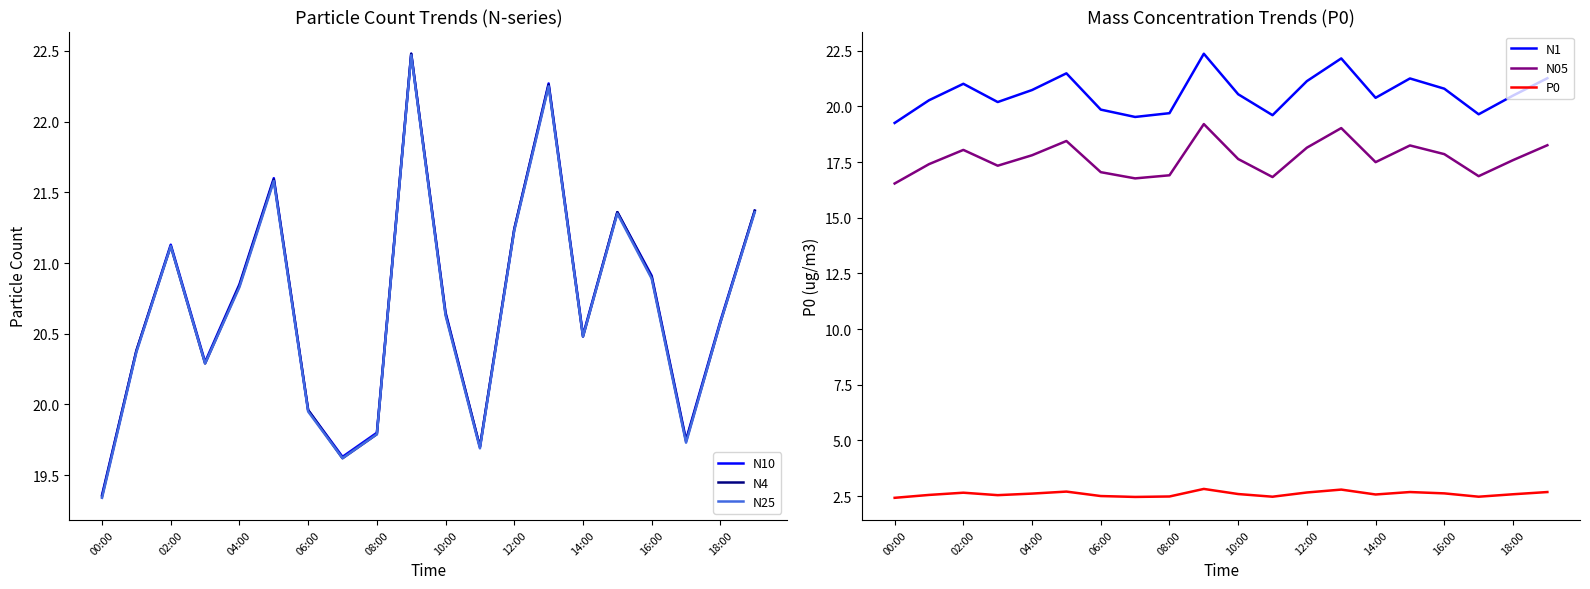

At which label does N10 reach its minimum?

00:00